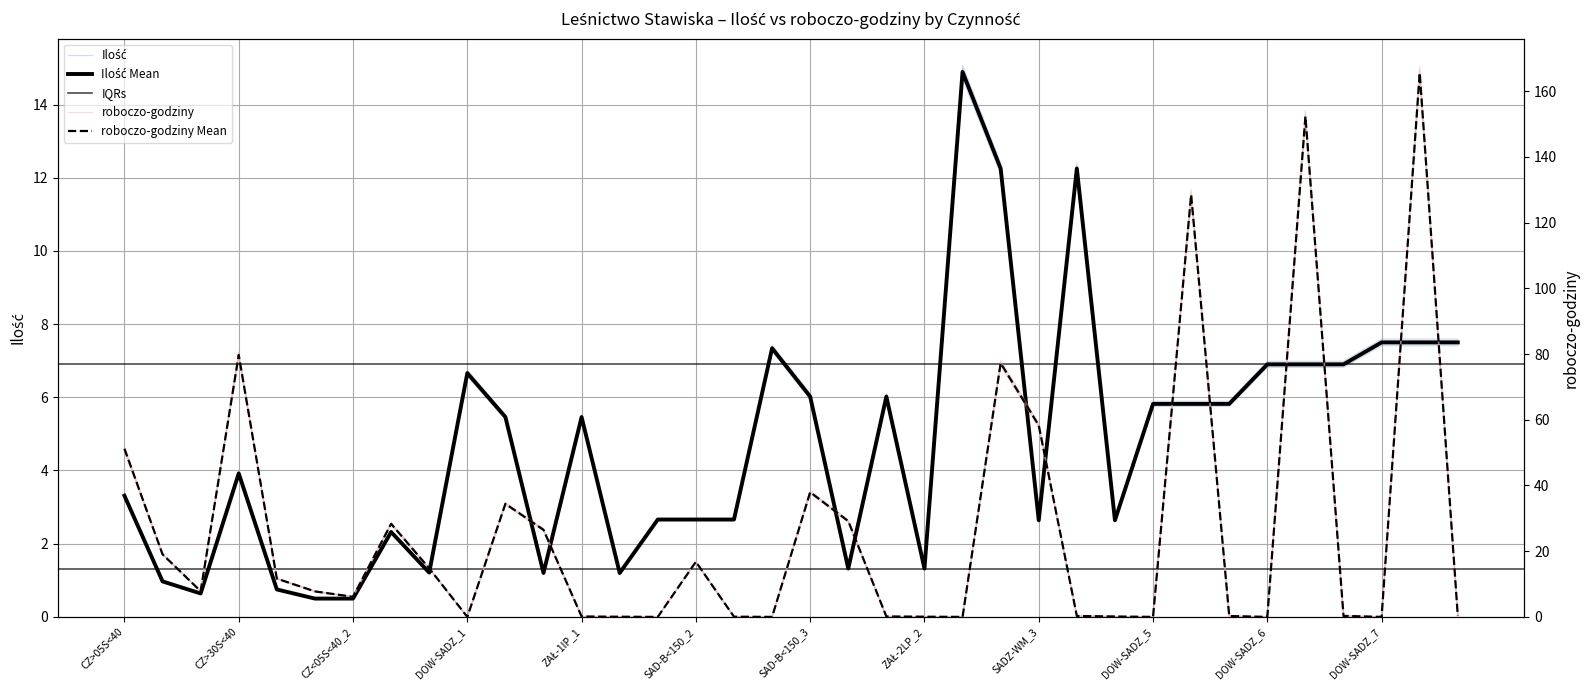

Which has a higher value, SADZ-WM_6 or DOW-SADZ_5?

SADZ-WM_6